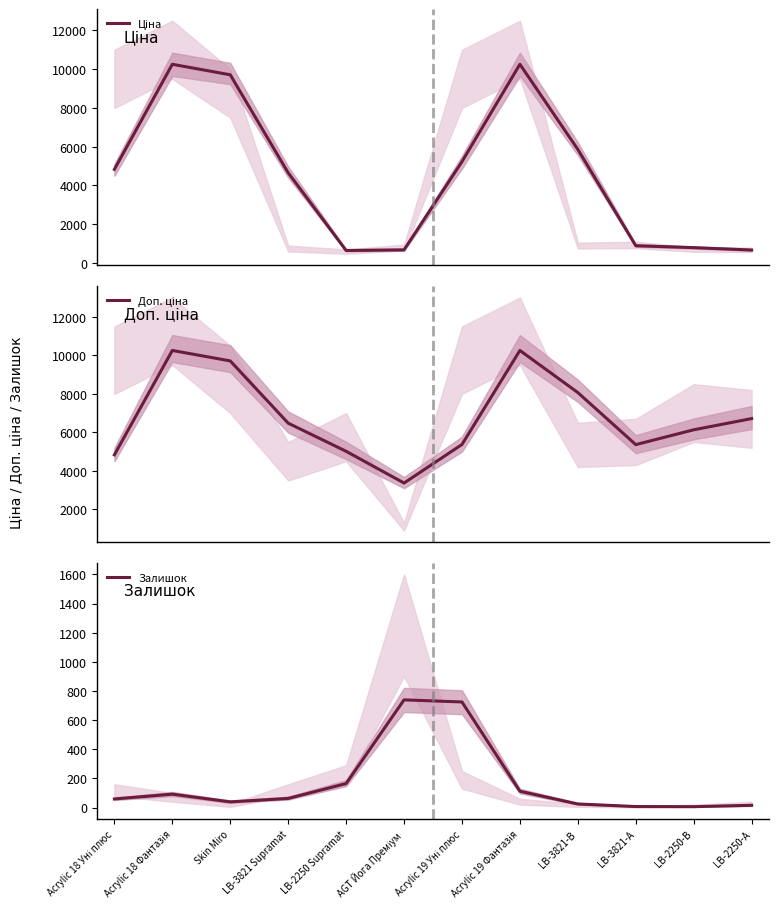

What is the spread (max minus min) of values at LB-3821-А?

5355.6